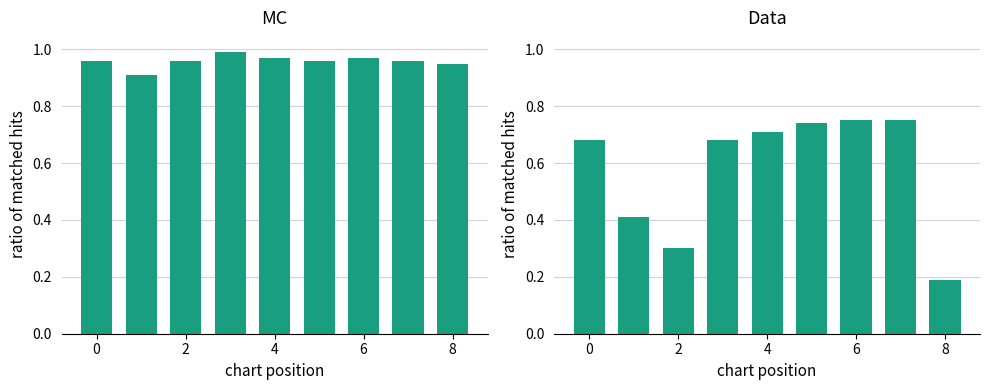

What is the label of the 2nd bar from the right?

7